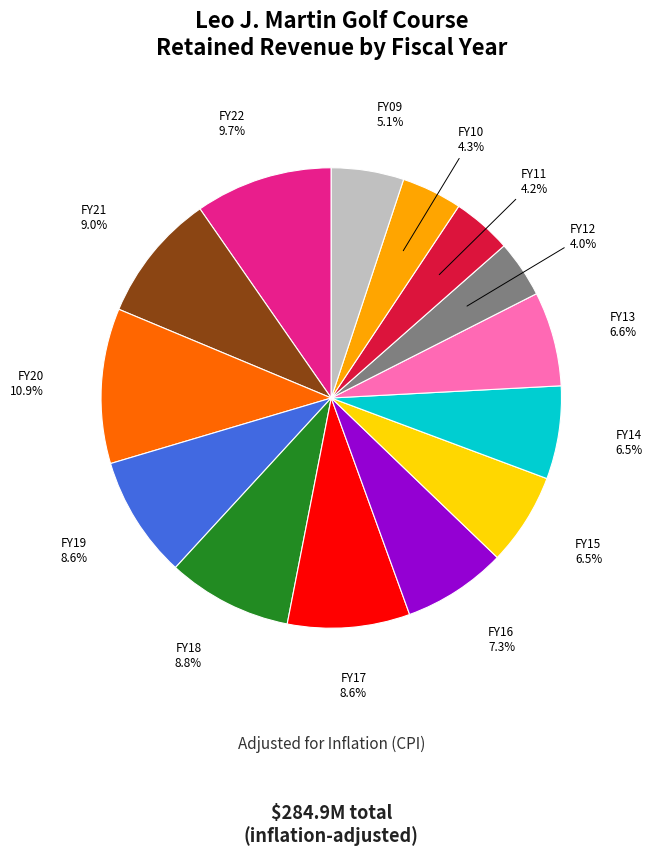

To the nearest percent, what is the difference between the largest and smallest slice percentages?

7%